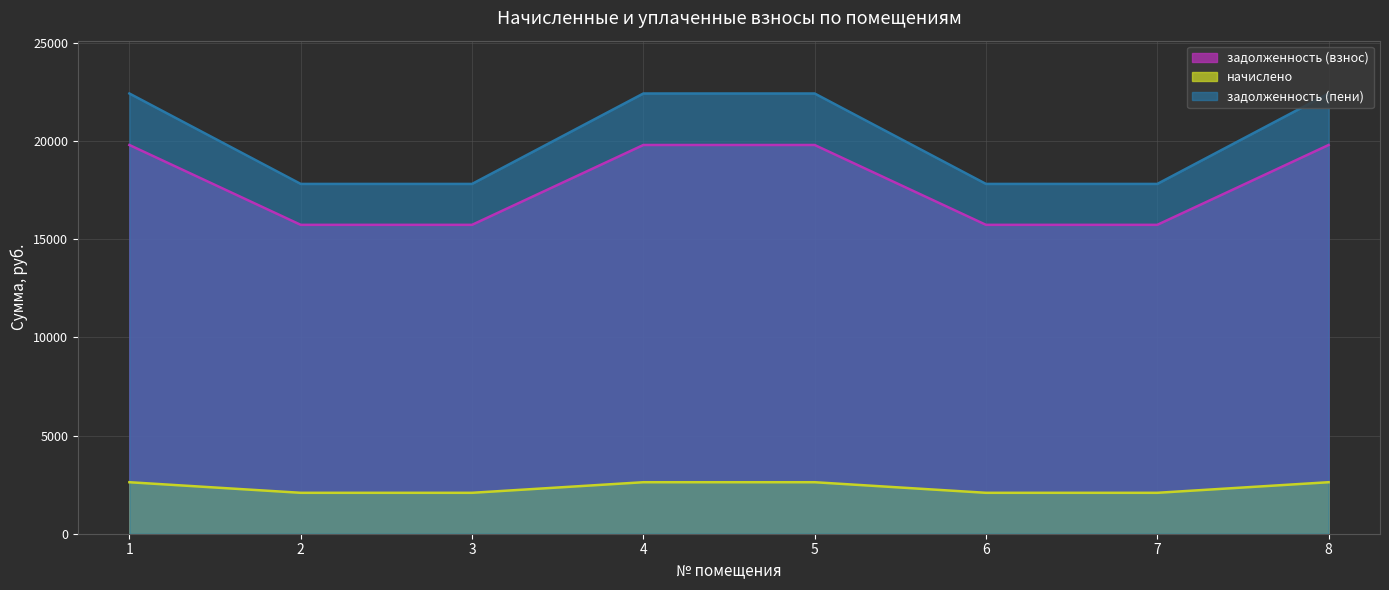

How many distinct data groups are displayed?

3